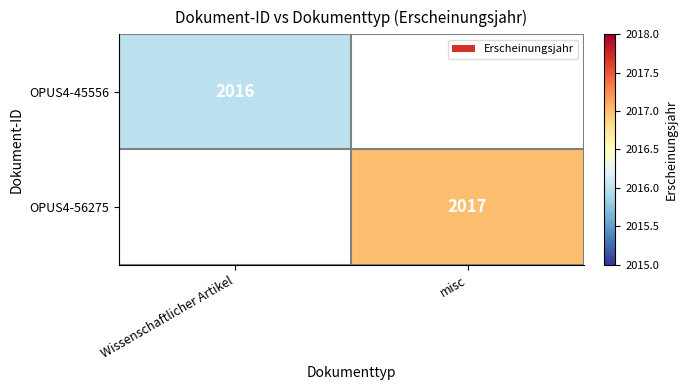

Which category has the lowest value across all series?

Wissenschaftlicher Artikel